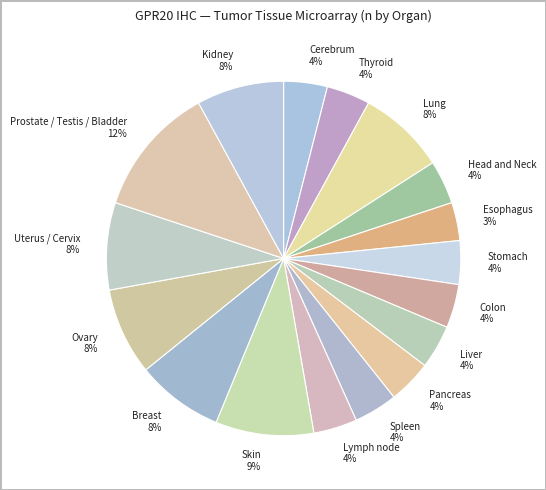

Is the sum of Ovary 8% and Lung 8% greater than half?

No